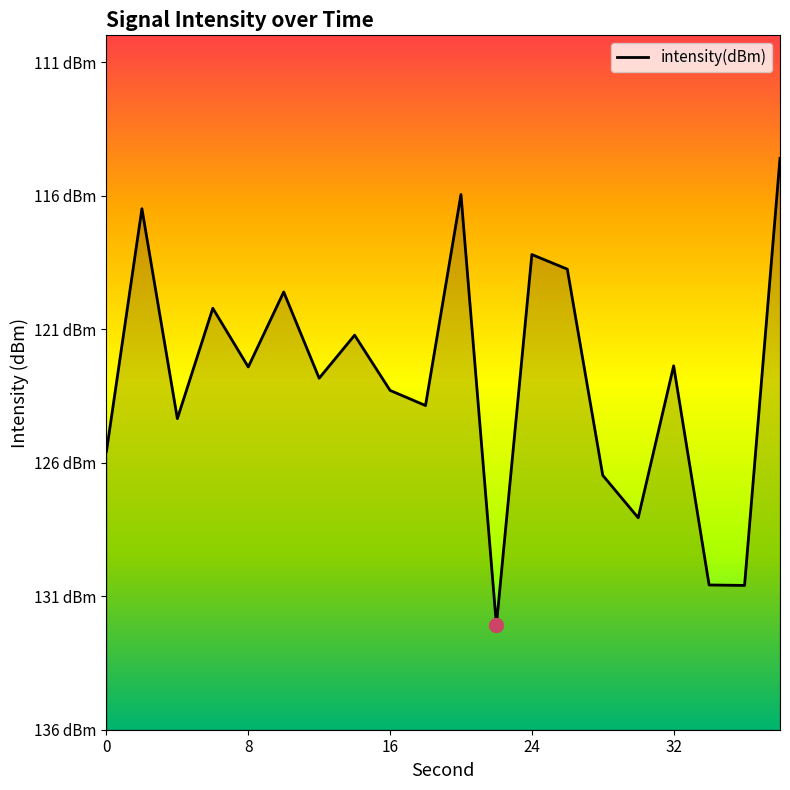

True or false: the data shows -162.5 at 5.

False